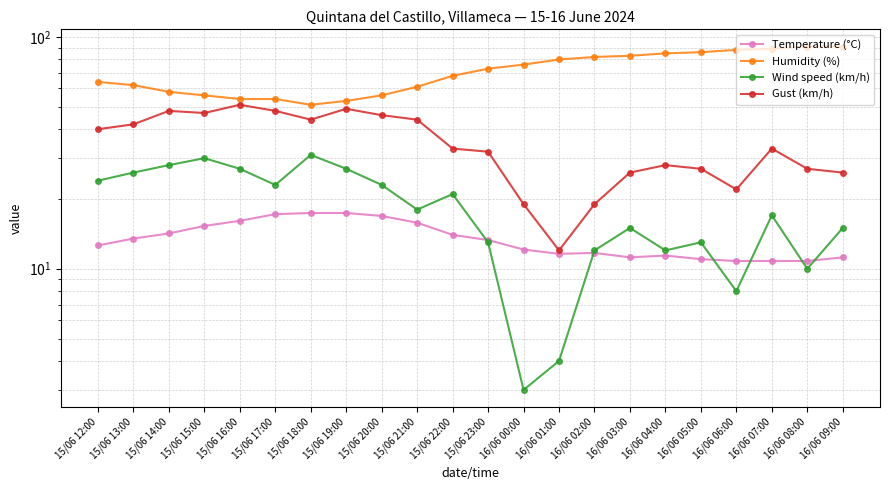

What is the sum of all Humidity (%) values?

1561.0